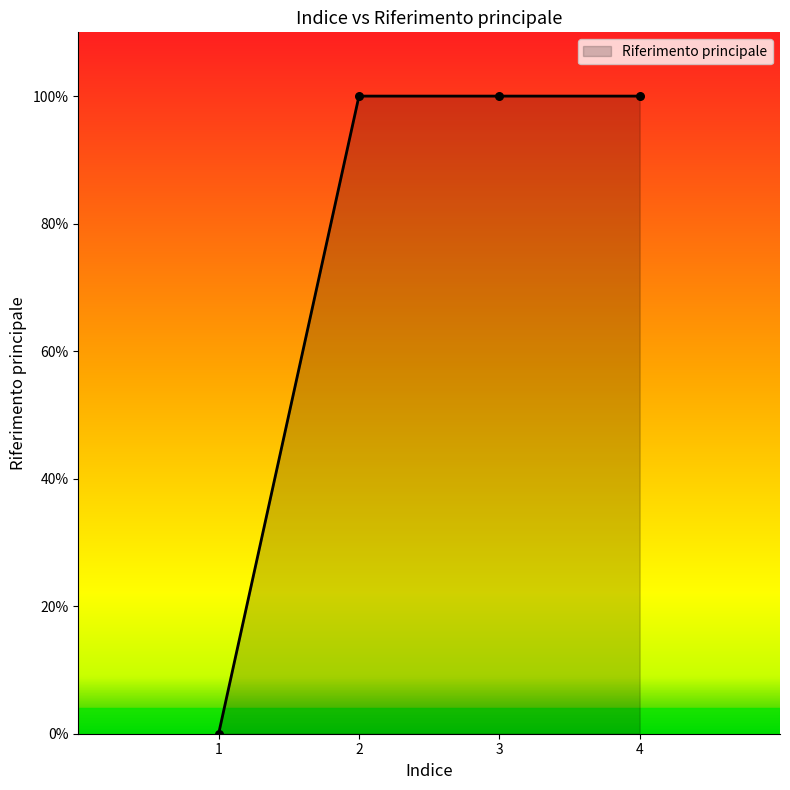

Which has a higher value, 2 or 3?

2